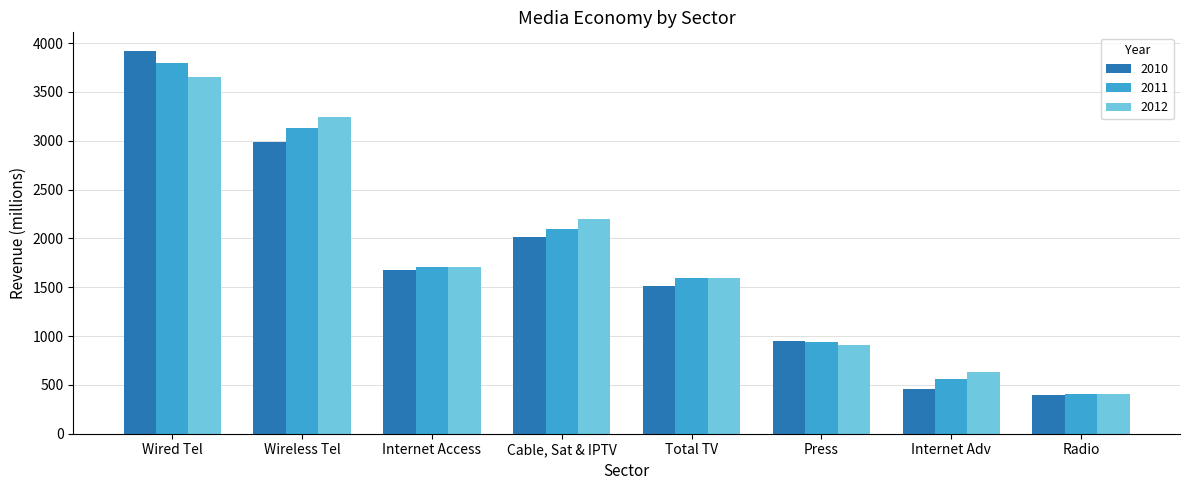

What is the total value across all series at Internet Access?

5087.6